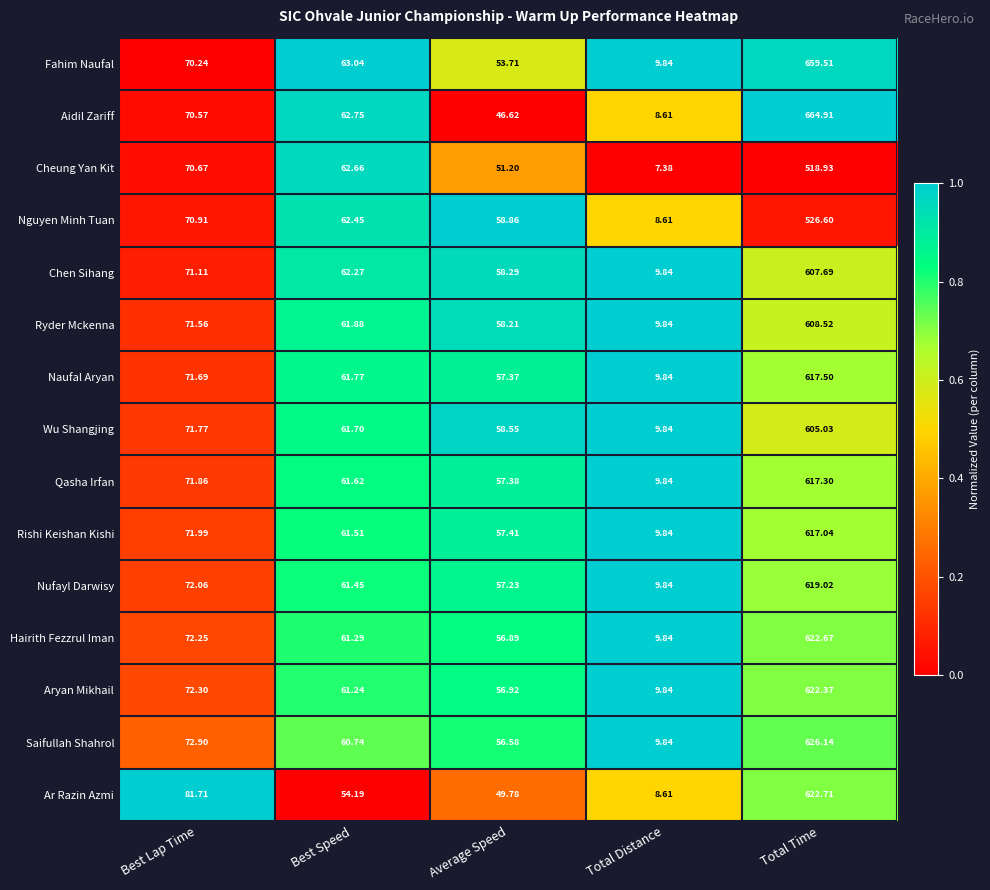

How many distinct data groups are displayed?

15